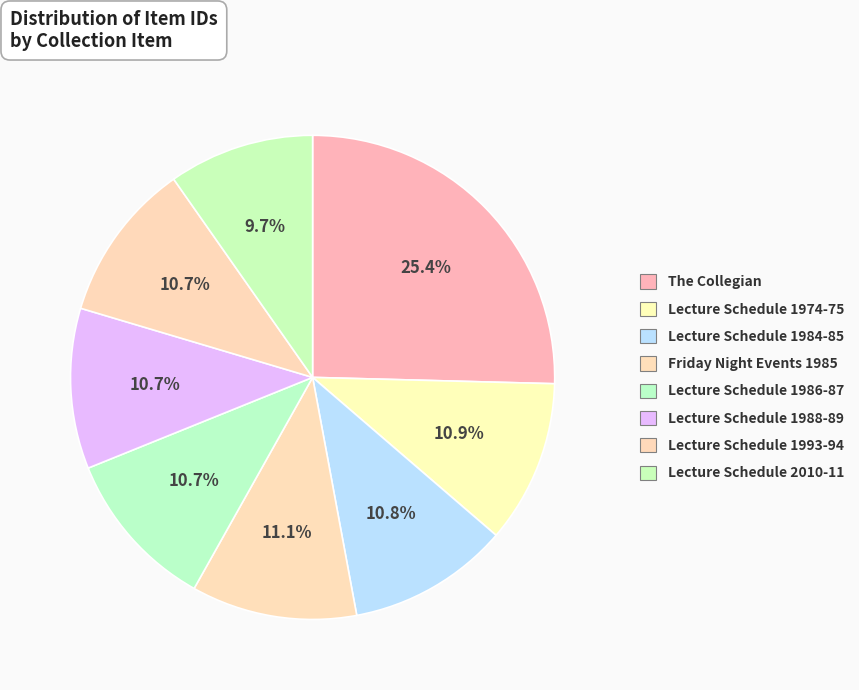

To the nearest percent, what is the difference between the largest and smallest slice percentages?

16%